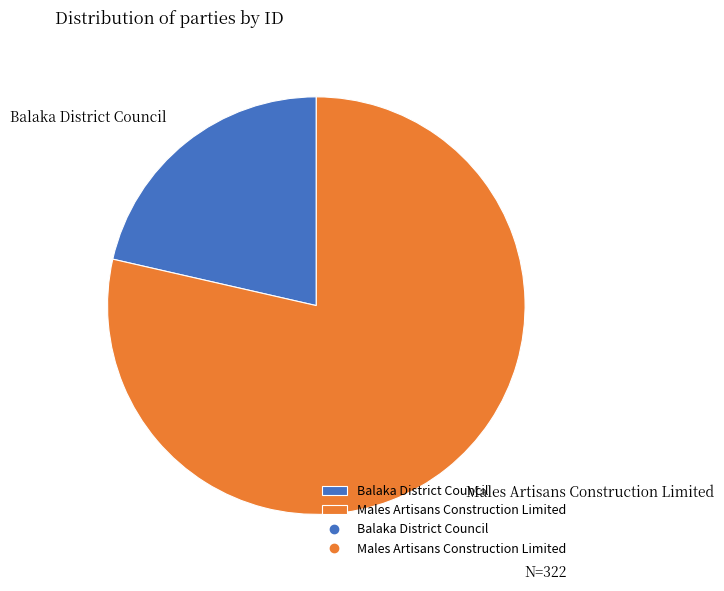

Is it true that Balaka District Council is 21% of the pie?

True